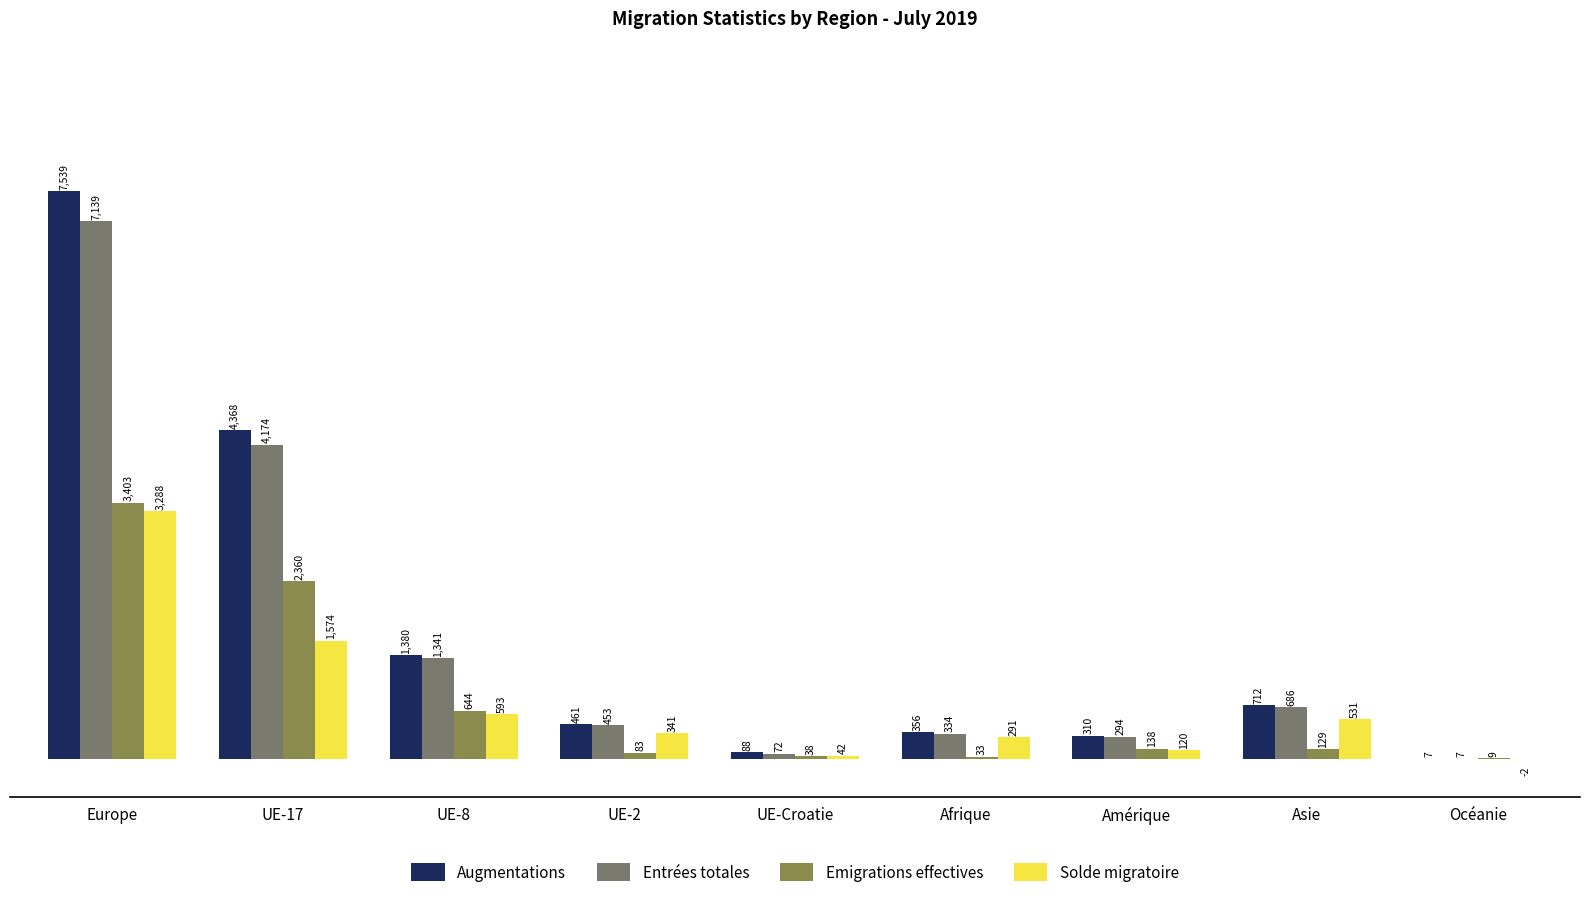

What are all the series names shown in the legend?

Augmentations, Entrées totales, Emigrations effectives, Solde migratoire